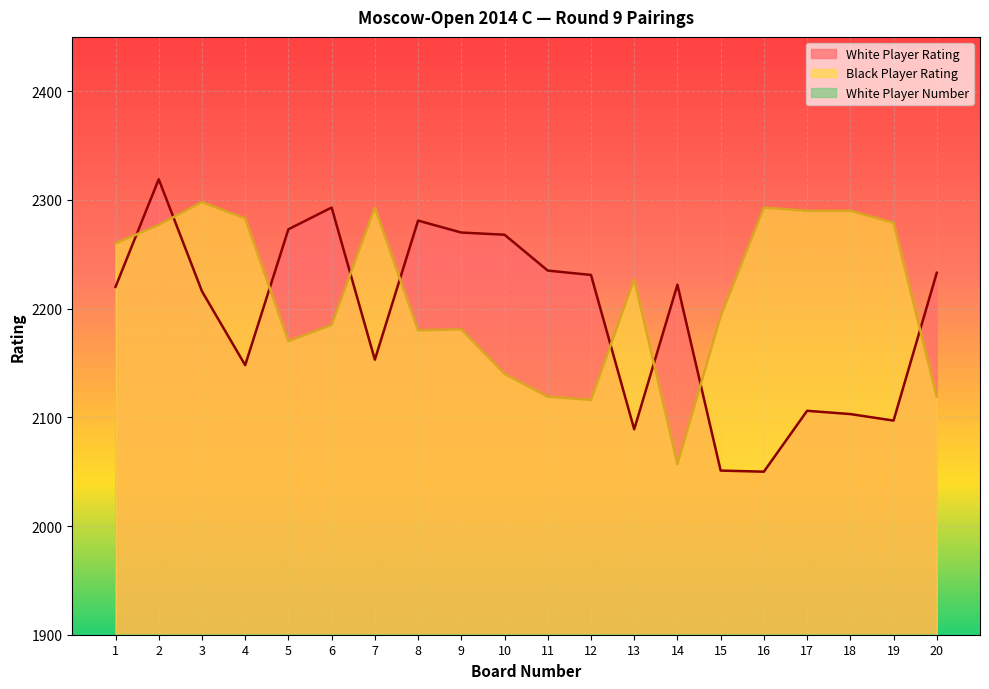

Rank the series at 19 from lowest to highest value.

White Player Number, White Player Rating, Black Player Rating